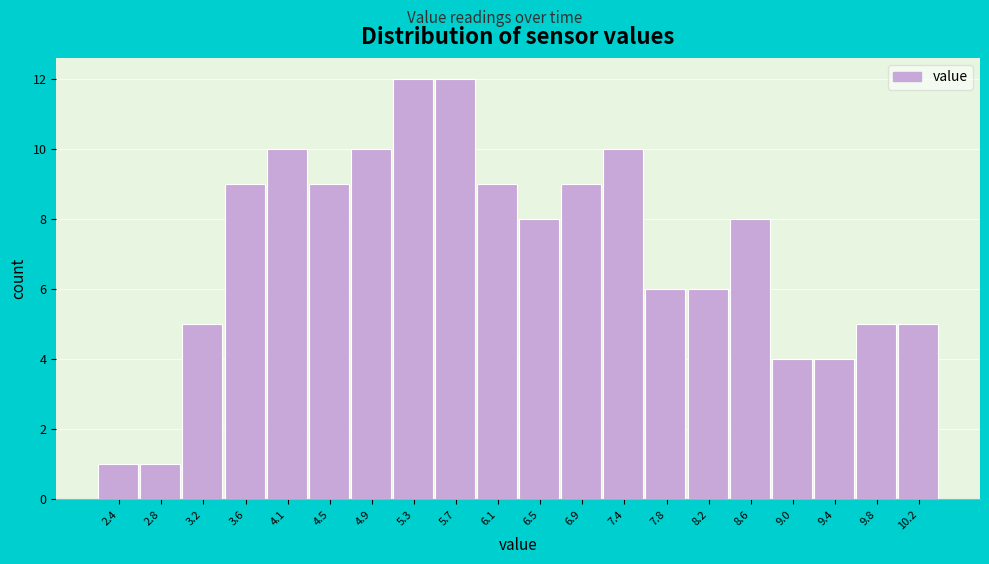

Reading left to right, transcribe this chart: for each bar, give the range it covers on the x-axis and its height. Neither the bar edges nor the heights are printed on the chart, so give them approximately, as read against the axes.

2.20 to 2.60: 1
2.60 to 3.05: 1
3.05 to 3.45: 5
3.45 to 3.85: 9
3.85 to 4.25: 10
4.25 to 4.70: 9
4.70 to 5.10: 10
5.10 to 5.50: 12
5.50 to 5.90: 12
5.90 to 6.35: 9
6.35 to 6.75: 8
6.75 to 7.15: 9
7.15 to 7.55: 10
7.55 to 8.00: 6
8.00 to 8.40: 6
8.40 to 8.80: 8
8.80 to 9.20: 4
9.20 to 9.65: 4
9.65 to 10.05: 5
10.05 to 10.45: 5